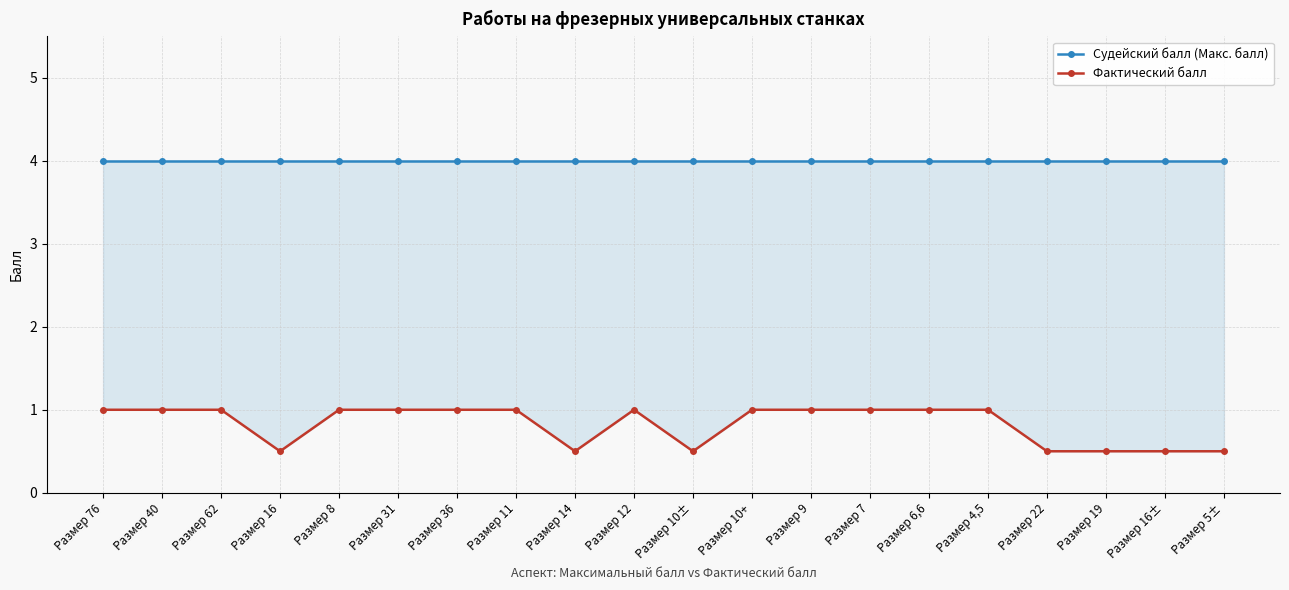

Reading left to right, transcribe all the data shown in this chart.

Судейский балл (Макс. балл): Размер 76=4.0	Размер 40=4.0	Размер 62=4.0	Размер 16=4.0	Размер 8=4.0	Размер 31=4.0	Размер 36=4.0	Размер 11=4.0	Размер 14=4.0	Размер 12=4.0	Размер 10±=4.0	Размер 10+=4.0	Размер 9=4.0	Размер 7=4.0	Размер 6,6=4.0	Размер 4,5=4.0	Размер 22=4.0	Размер 19=4.0	Размер 16±=4.0	Размер 5±=4.0
Фактический балл: Размер 76=1.0	Размер 40=1.0	Размер 62=1.0	Размер 16=0.5	Размер 8=1.0	Размер 31=1.0	Размер 36=1.0	Размер 11=1.0	Размер 14=0.5	Размер 12=1.0	Размер 10±=0.5	Размер 10+=1.0	Размер 9=1.0	Размер 7=1.0	Размер 6,6=1.0	Размер 4,5=1.0	Размер 22=0.5	Размер 19=0.5	Размер 16±=0.5	Размер 5±=0.5